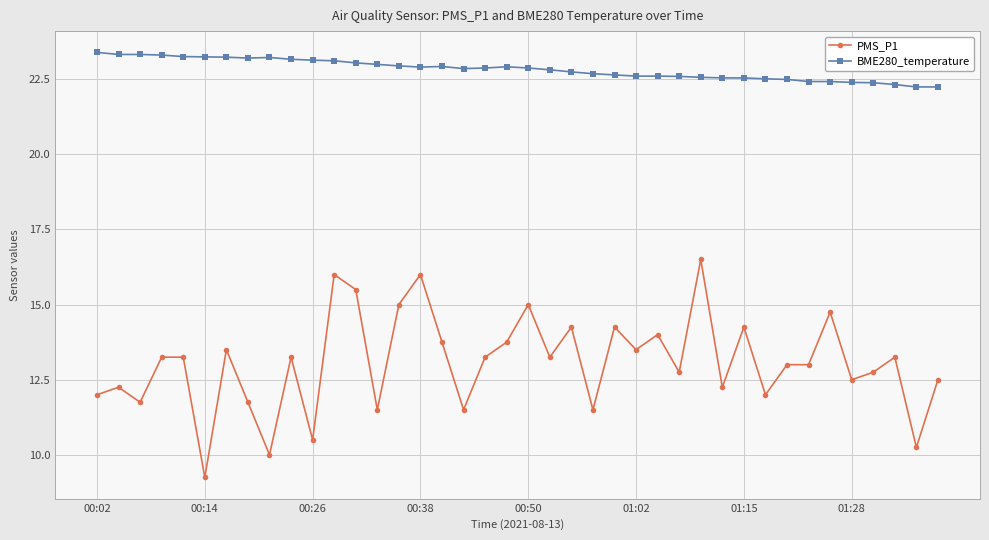

True or false: PMS_P1 has more than 2 points higher than both neighbors.

True